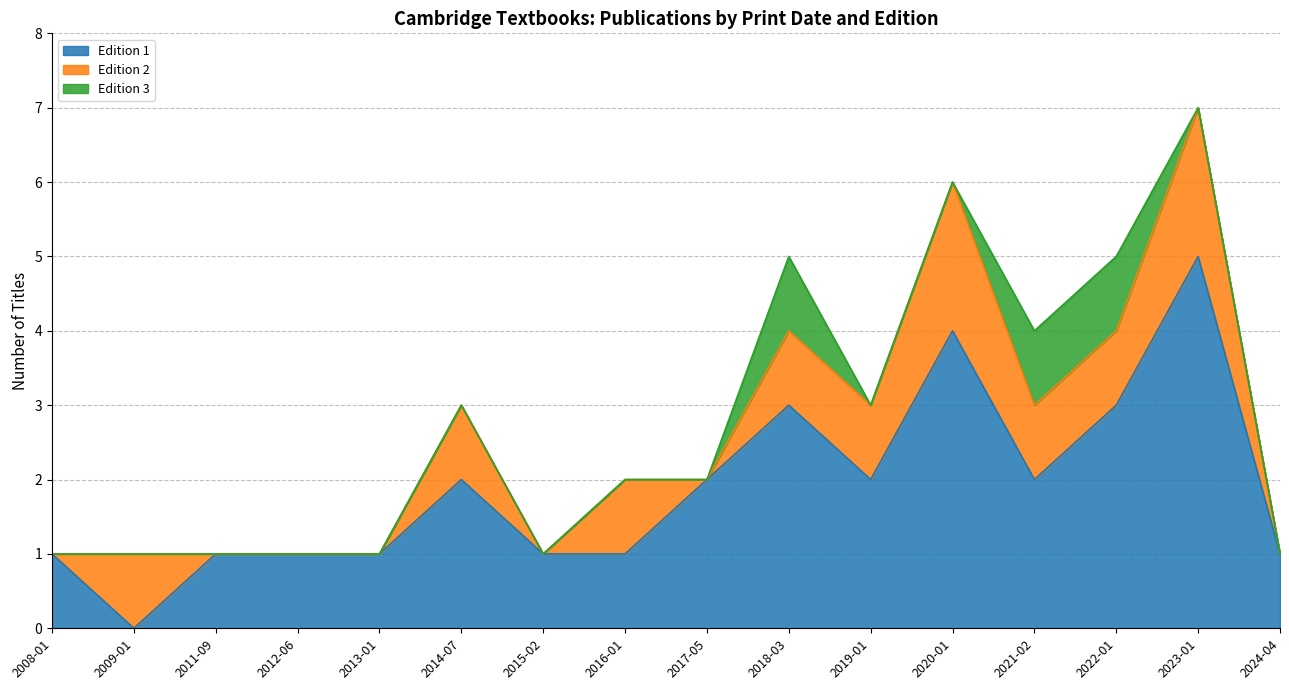

Which has a higher value, 2011-09 or 2009-01?

2011-09